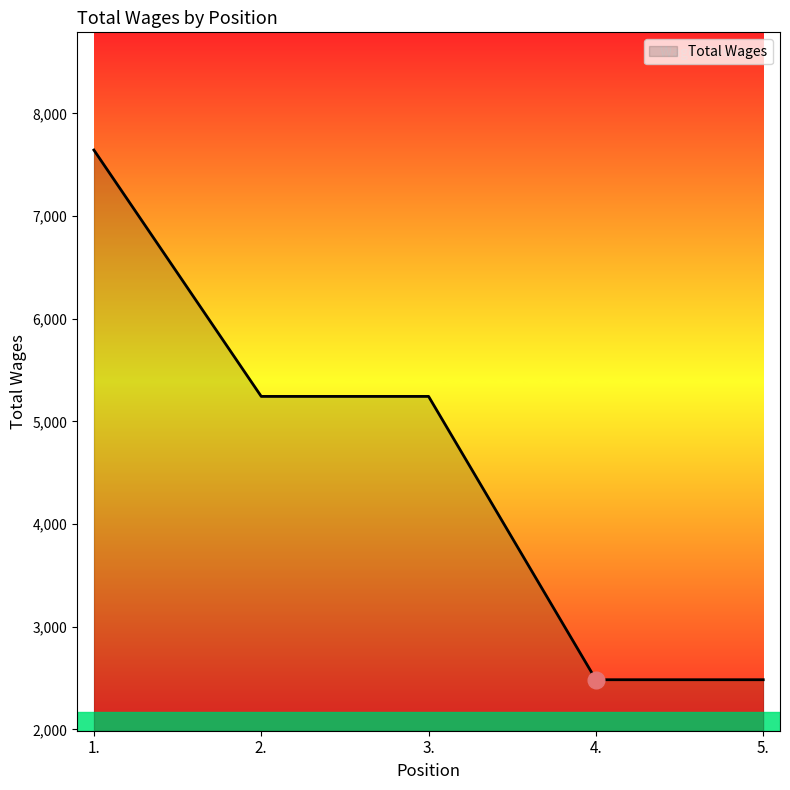

What is the change in value from 1. to 2.?

-2400